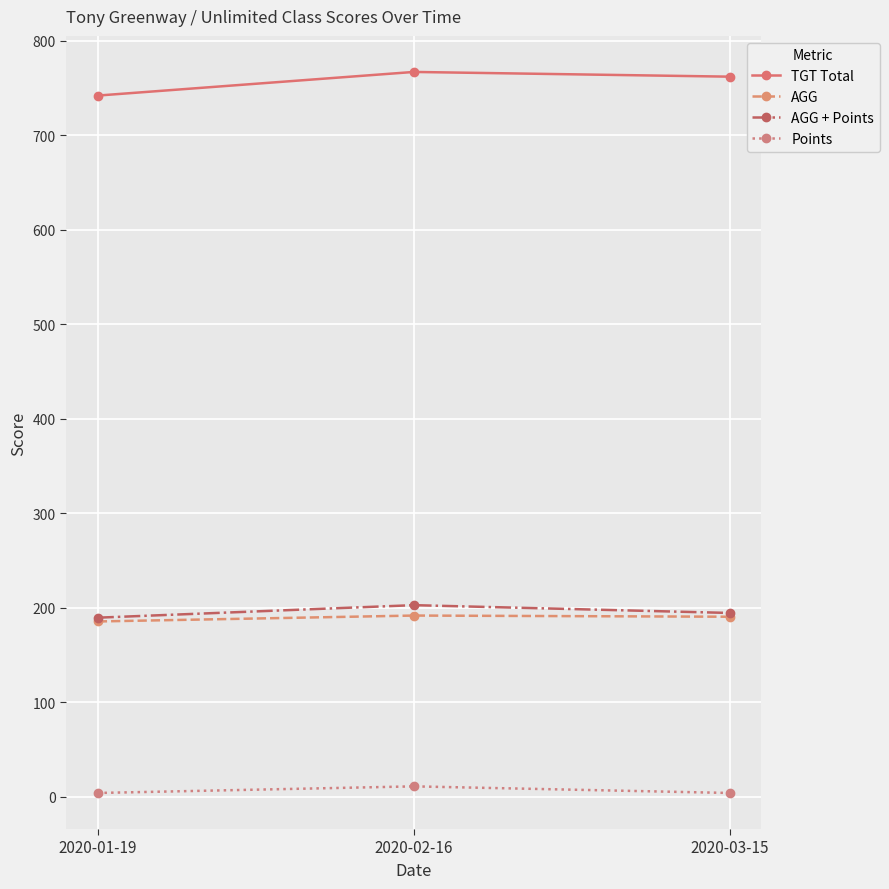

What is the sum of the AGG values at 2020-03-15 and 2020-01-19?

376.0